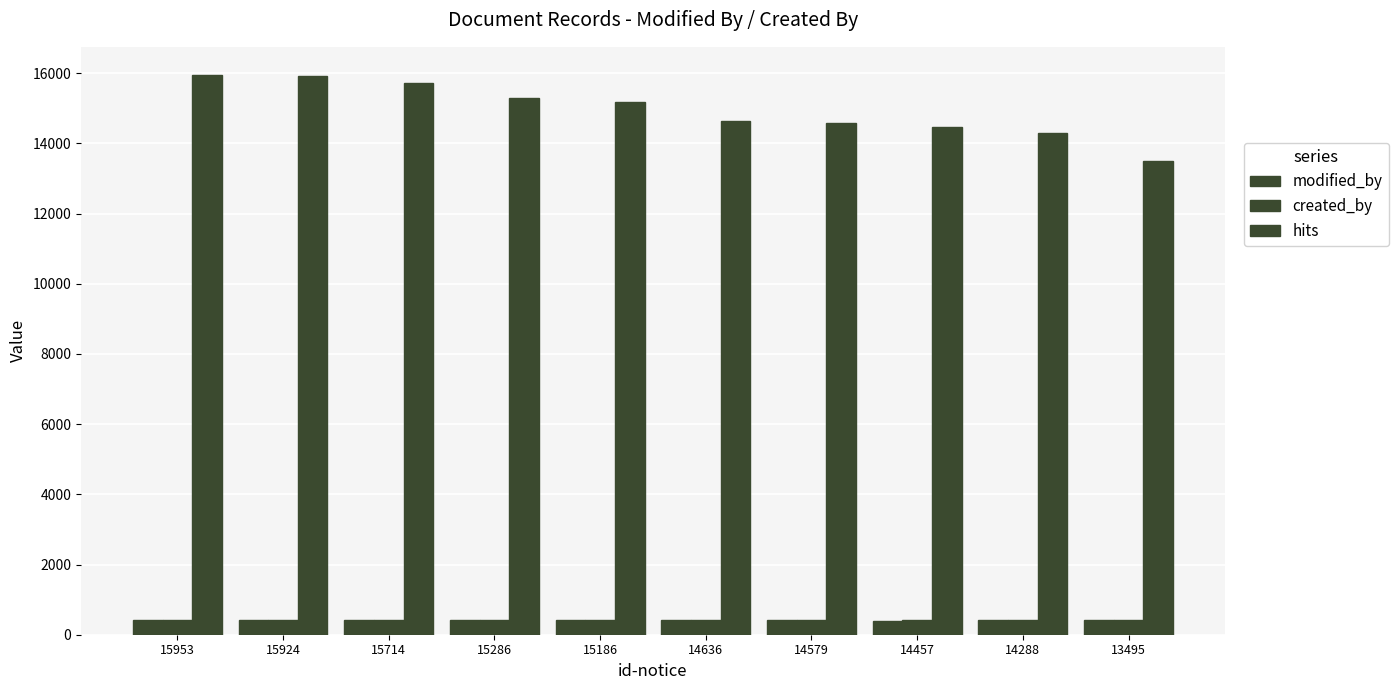

What is the maximum value for modified_by?

428